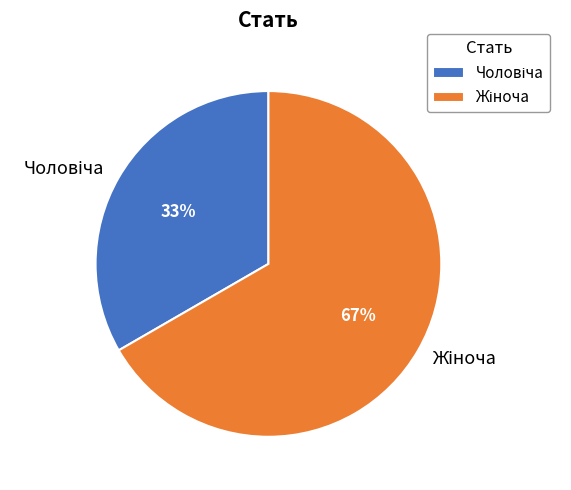

Does any single category account for the majority?

Yes